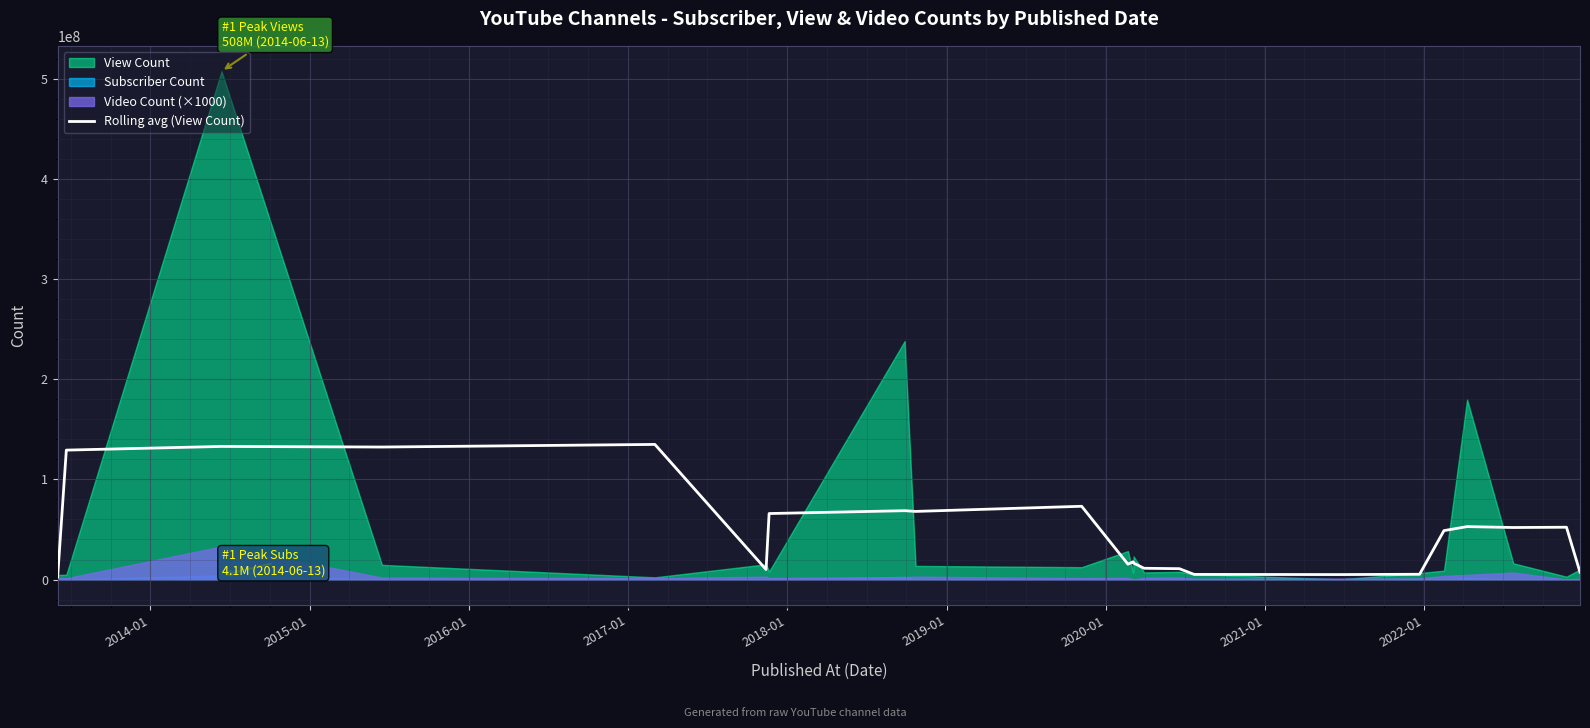

What is the highest value of the Rolling avg (View Count) series?

135002784.5